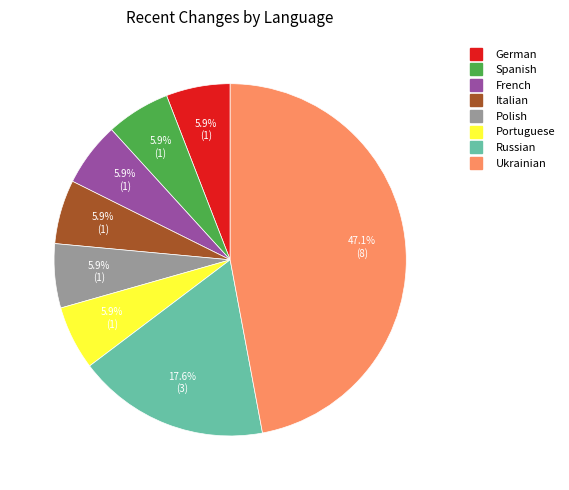

Is there a majority slice in this chart?

No